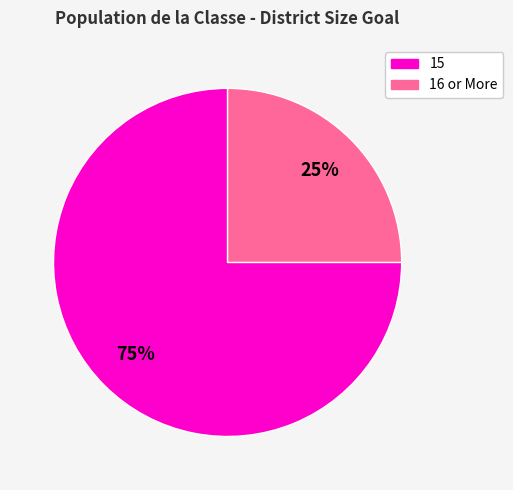

What is the majority slice?

15